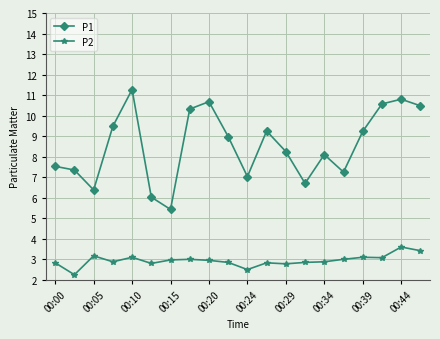

What is the difference between the maximum and minimum values in the P1 series?

5.8